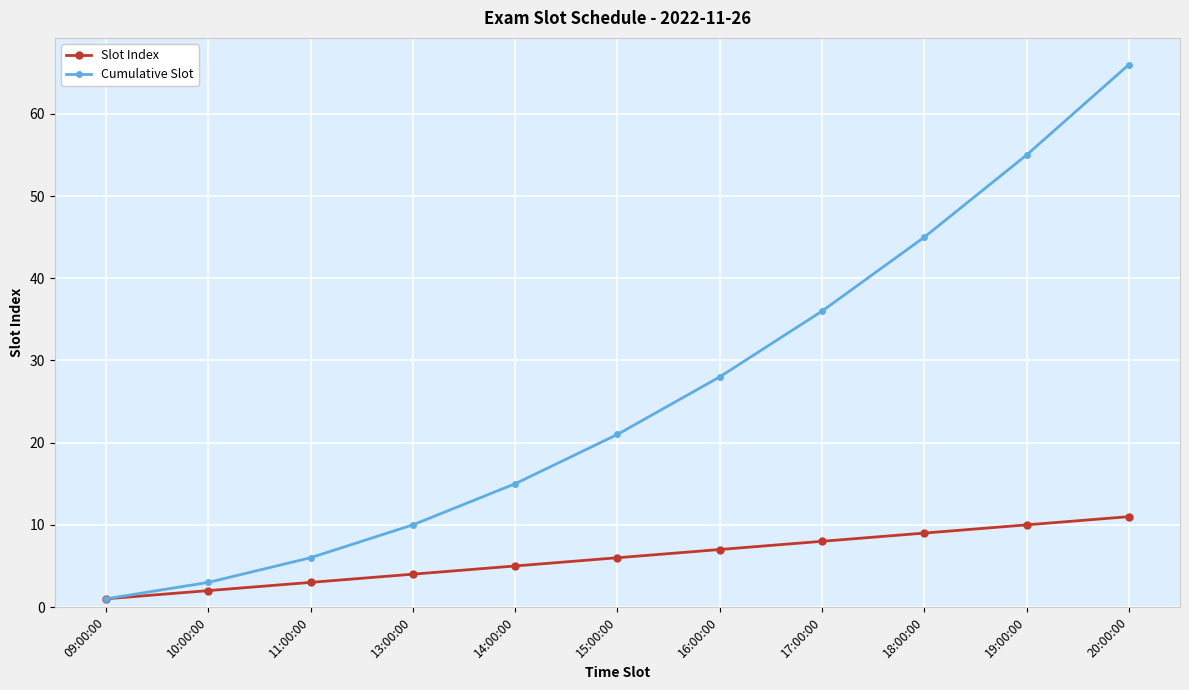

Is this an area chart (filled region under the line)?

No